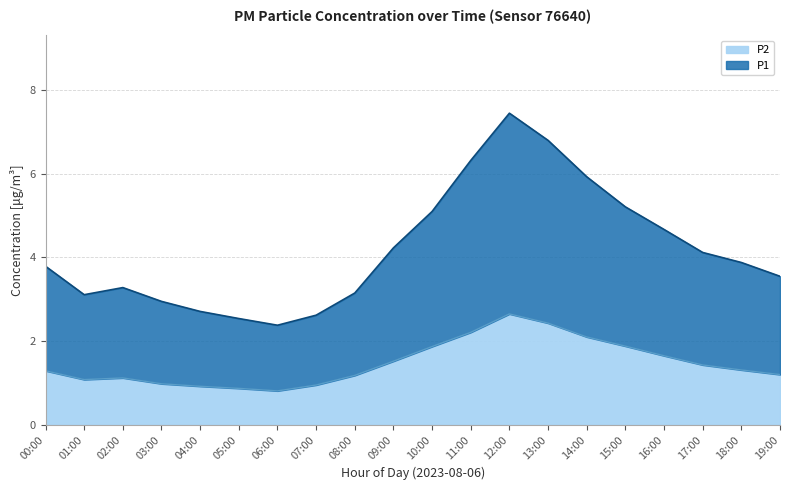

What is the difference between the highest and lowest values at 08:00?

2.0